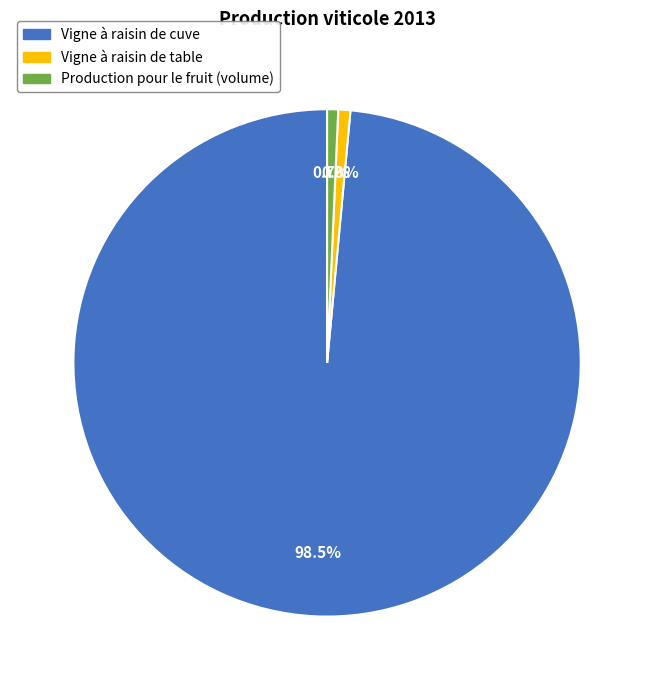

What is the ratio of the value at Vigne à raisin de cuve to the value at Production pour le fruit (volume)?

140.4